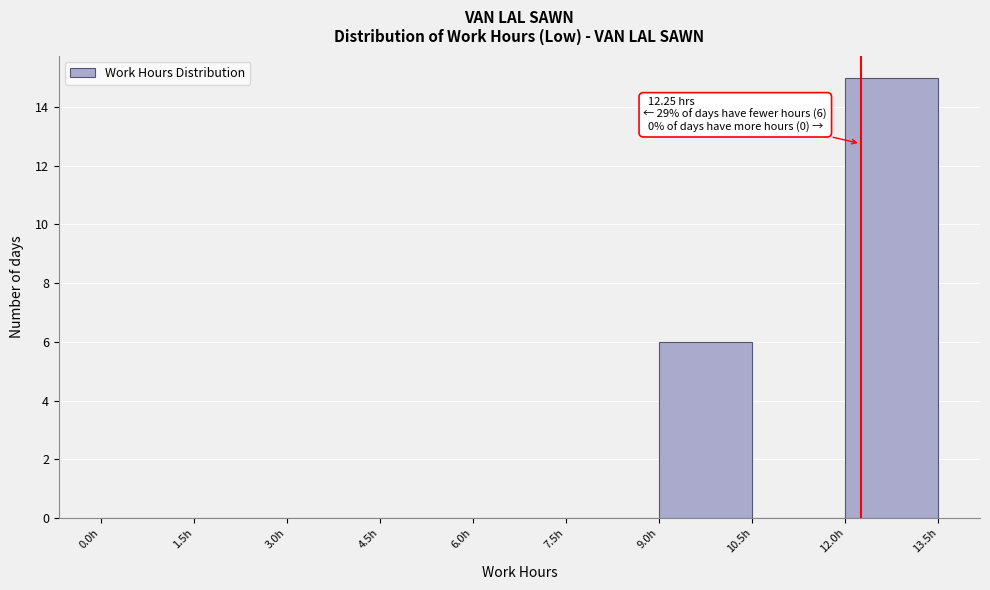

Over which range of the x-axis is the bar tallest?

12.0 to 13.5